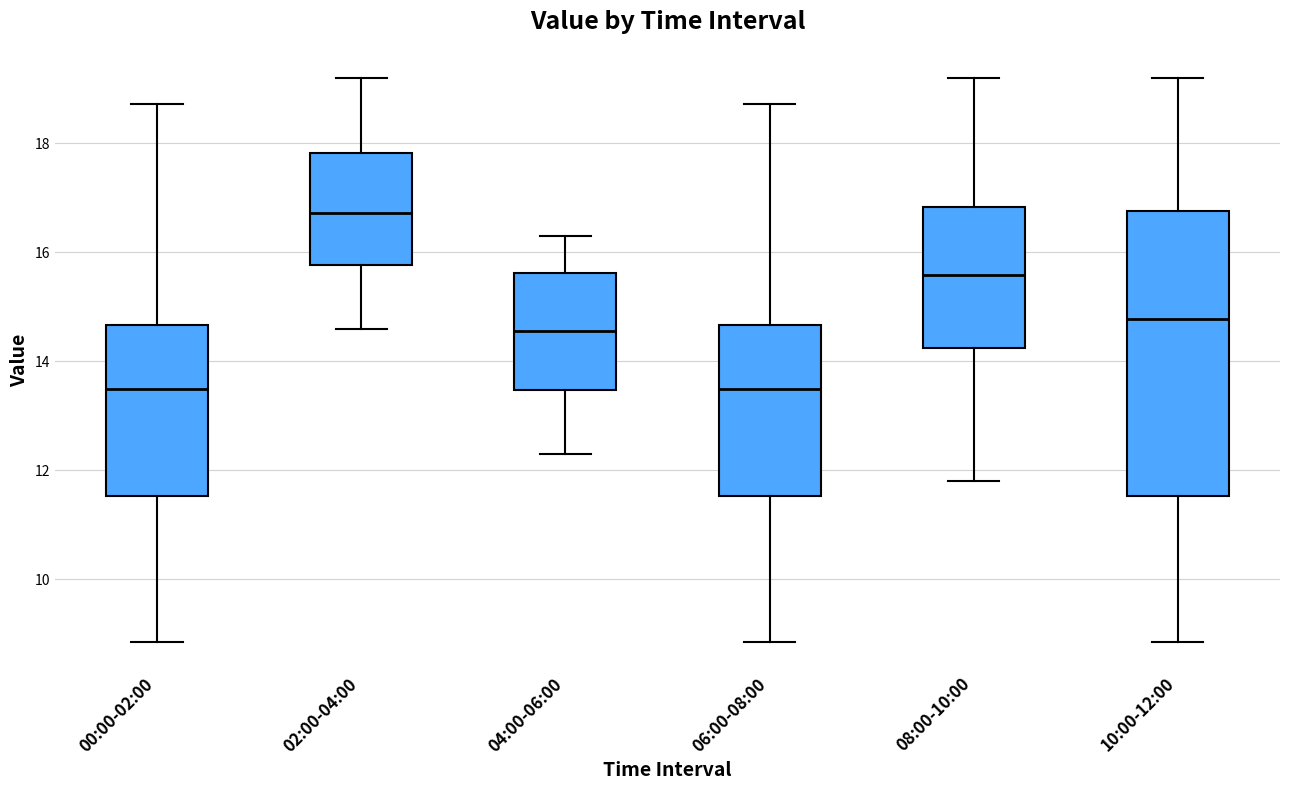

Reading left to right, transcribe this box plot: for each box, give where its median line is, the range the box spans, and where its two whiskers end, as read against the y-axis. The values are not printed on the chart, so give them approximately, as read against the axis.

00:00-02:00: median 13.4, box 11.6 to 14.6, whiskers 8.8 to 18.8
02:00-04:00: median 16.8, box 15.8 to 17.8, whiskers 14.6 to 19.2
04:00-06:00: median 14.6, box 13.4 to 15.6, whiskers 12.4 to 16.4
06:00-08:00: median 13.4, box 11.6 to 14.6, whiskers 8.8 to 18.8
08:00-10:00: median 15.6, box 14.2 to 16.8, whiskers 11.8 to 19.2
10:00-12:00: median 14.8, box 11.6 to 16.8, whiskers 8.8 to 19.2